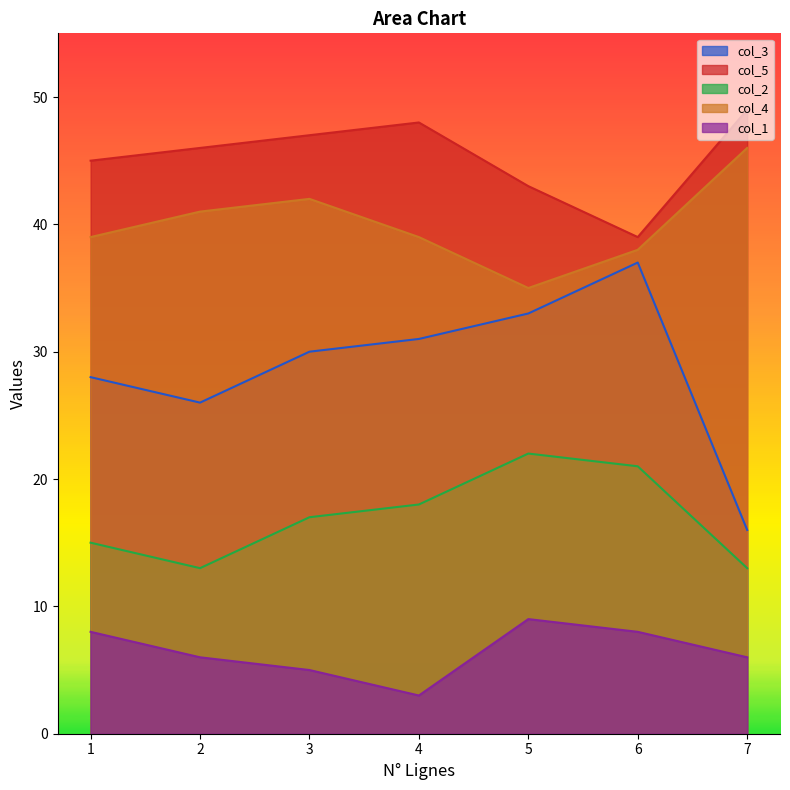

True or false: col_3 and col_5 intersect in this chart.

False